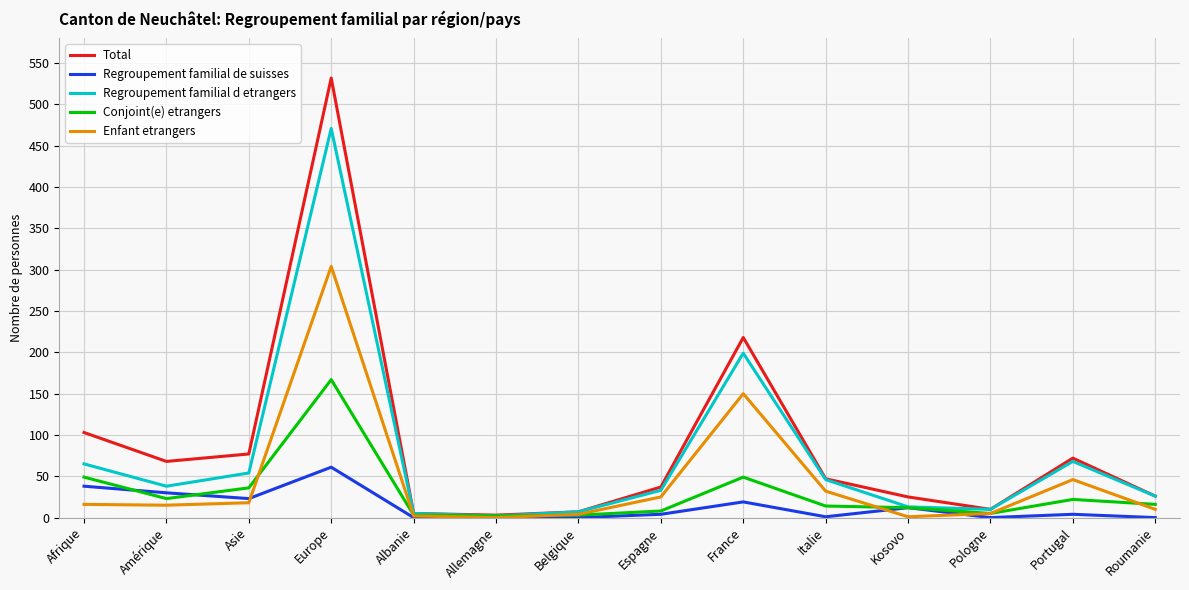

Is it true that Regroupement familial d etrangers equals 787 at Europe?

False